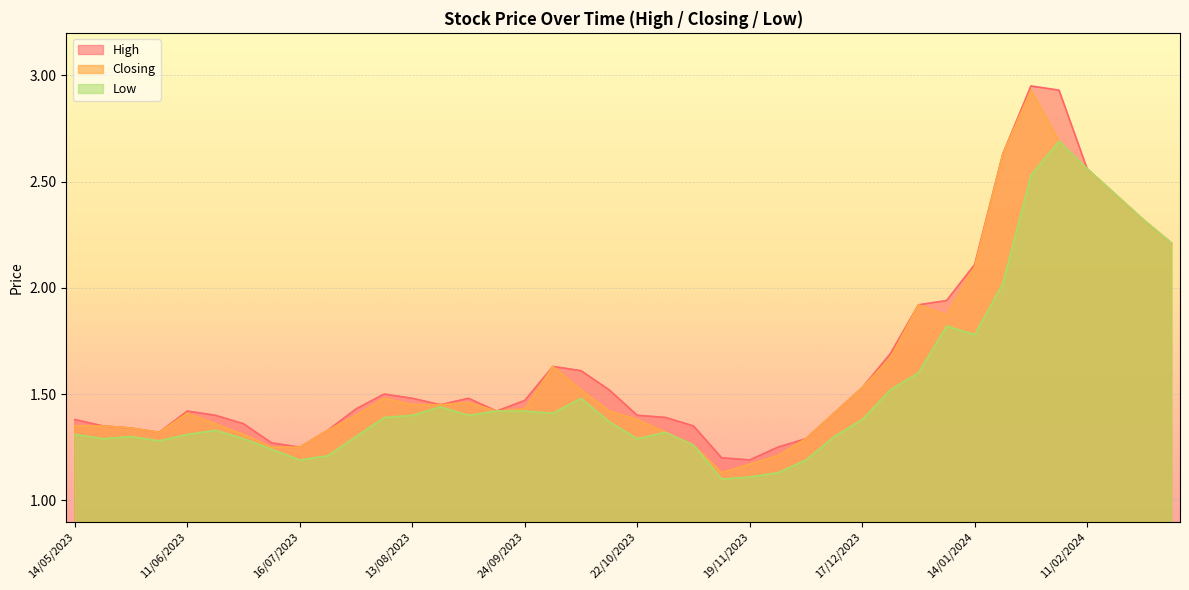

How many lines are shown in the chart?

3